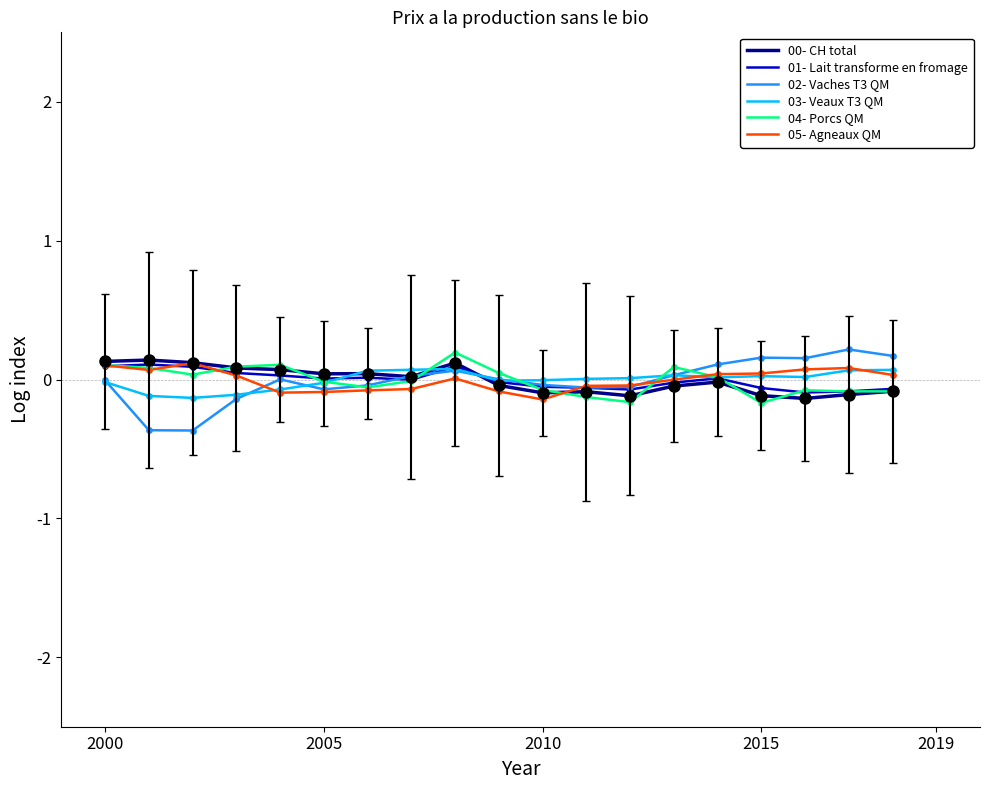

What is the smallest value displayed?

-0.4